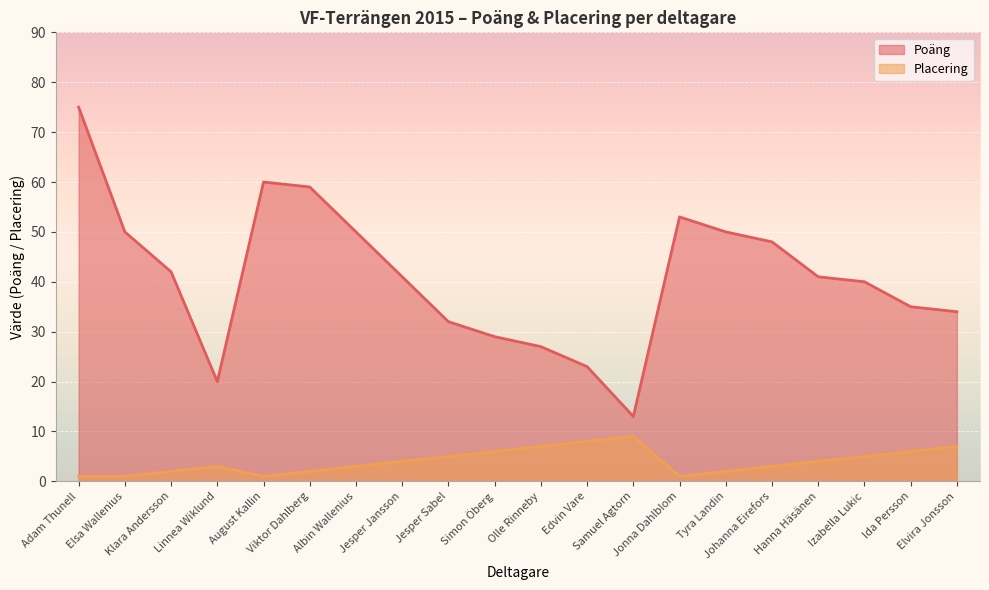

Which series has the widest spread of values?

Poäng